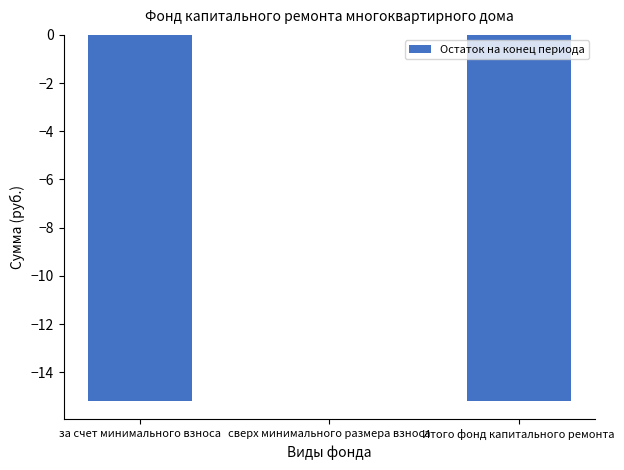

Is it true that the value at сверх минимального размера взноса is -6.9?

False